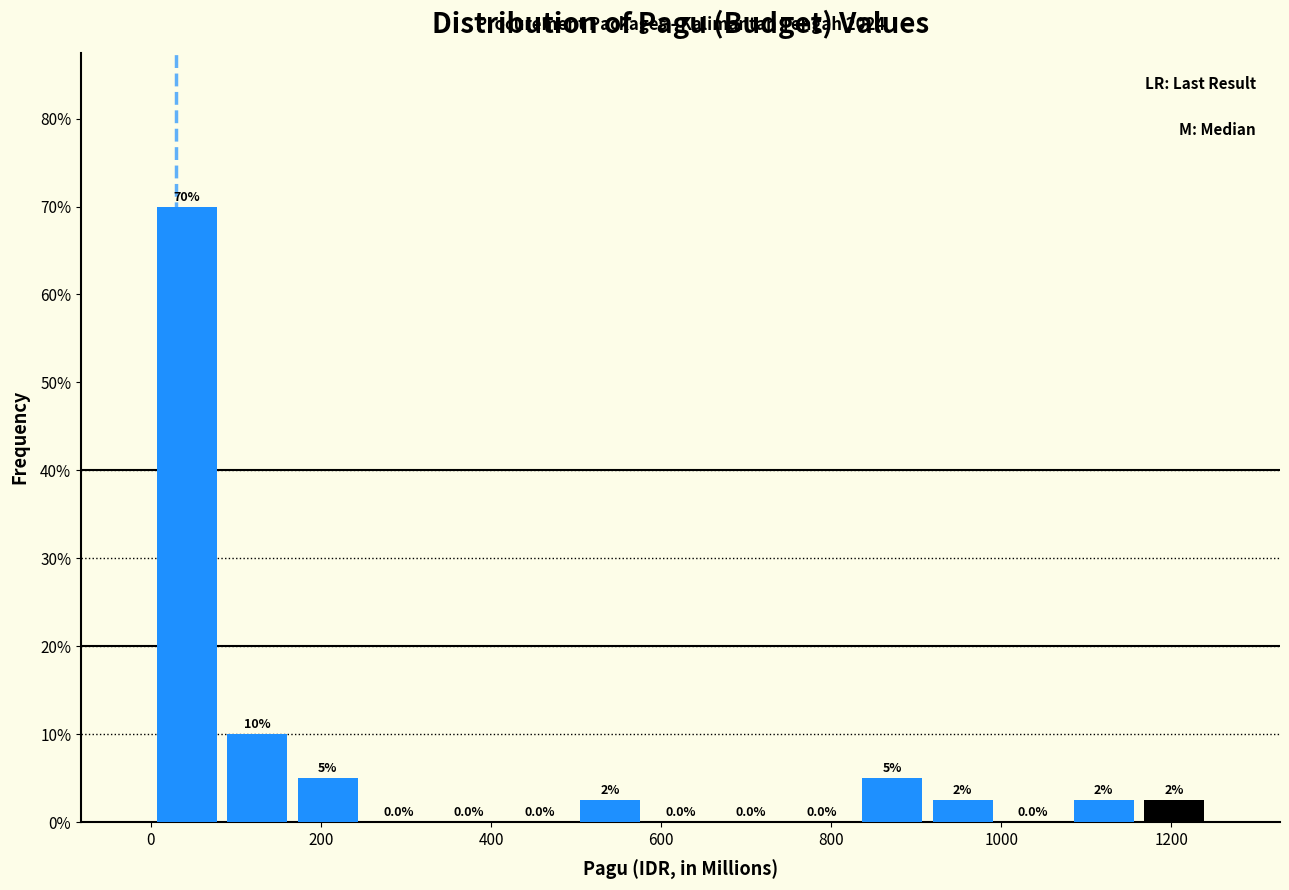

Which range on the x-axis has the tallest bar?

0 to 80